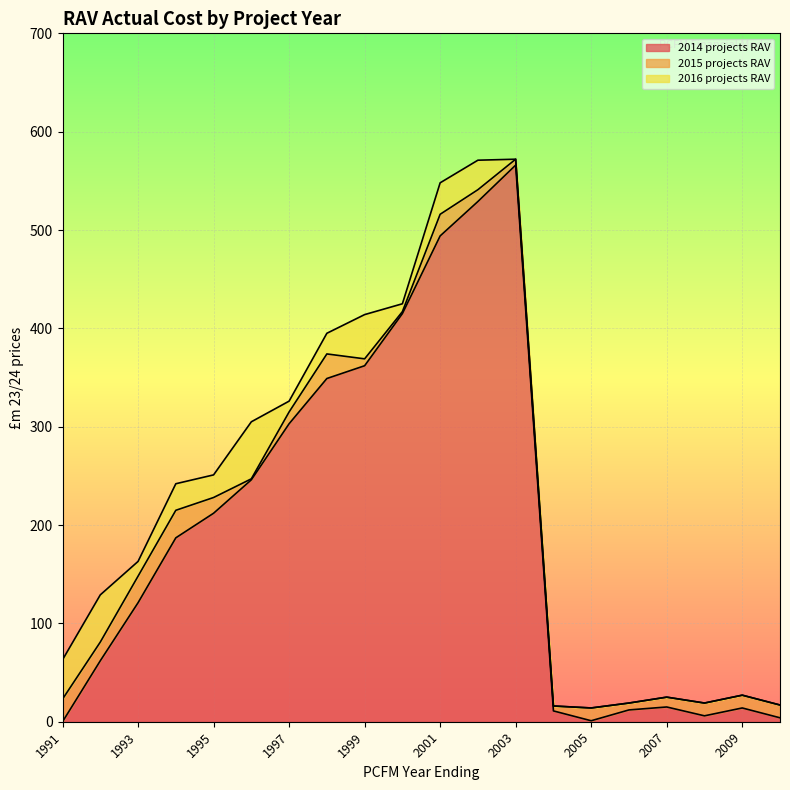

True or false: 2015 projects RAV has a value of 20 at 2010.

False